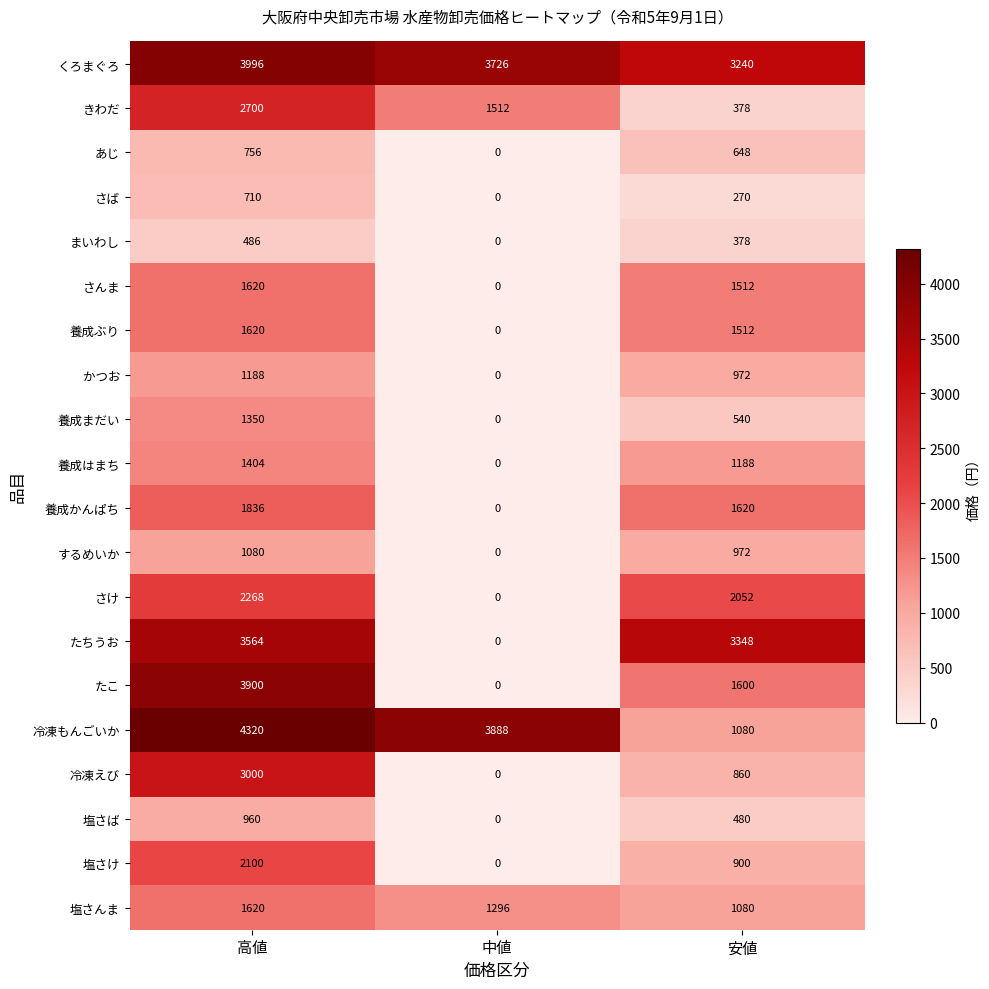

At which label does 塩さんま first exceed 1296?

高値